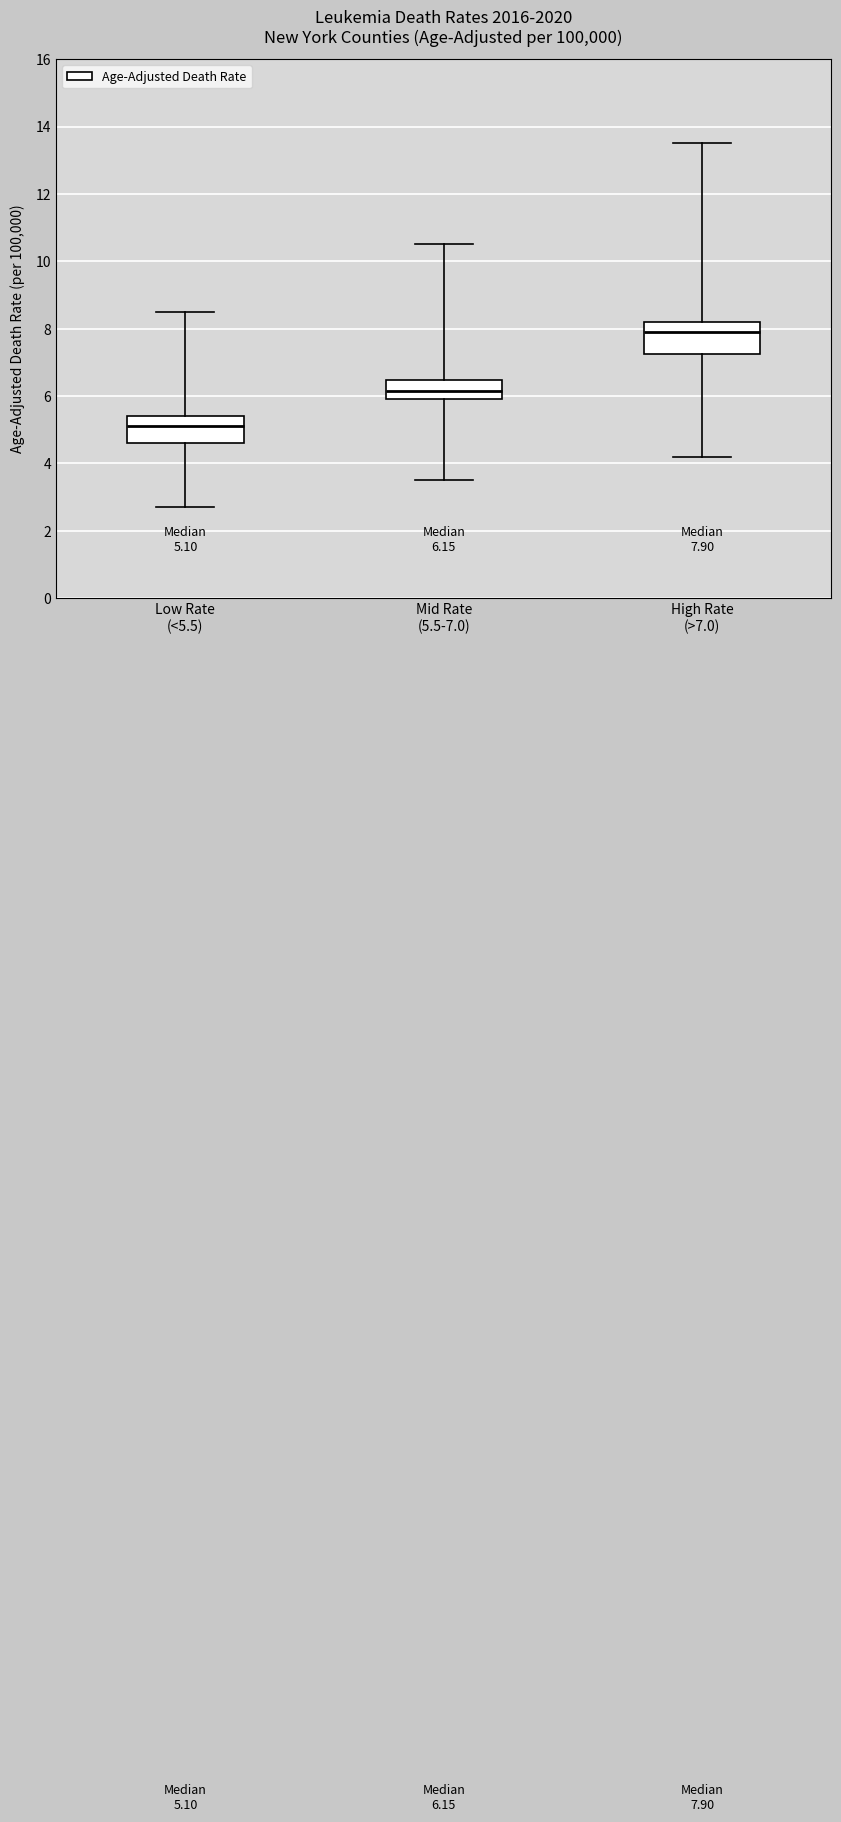

Which box has the lowest median line?

Low Rate (<5.5)